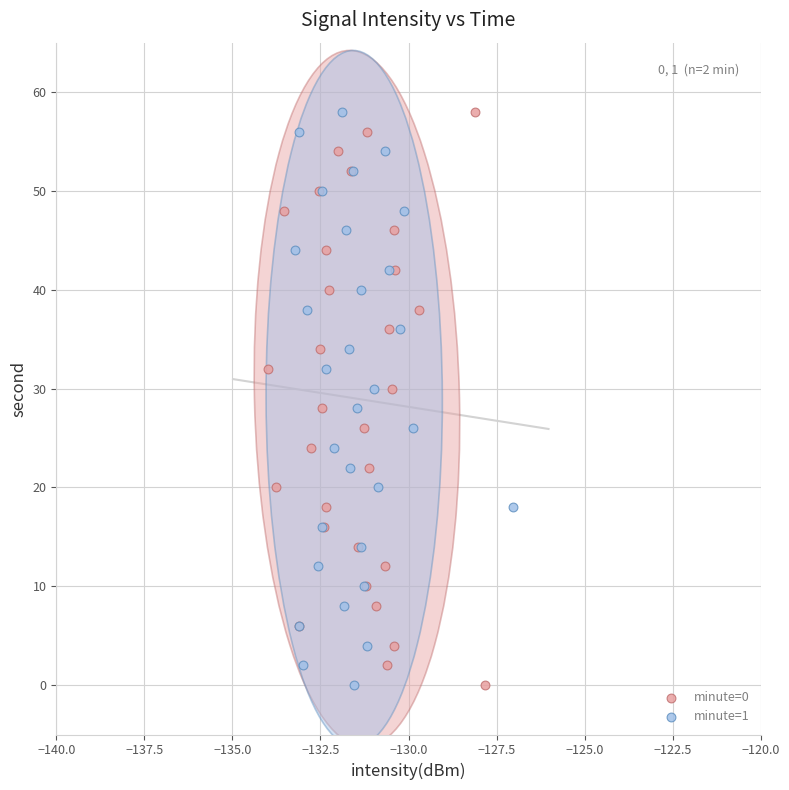

What are all the series names shown in the legend?

minute=0, minute=1